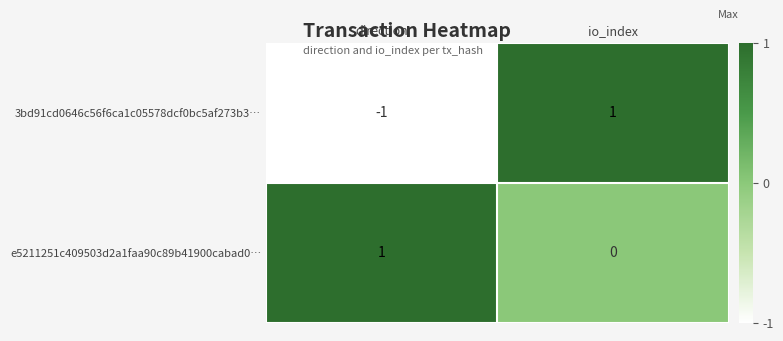

The e5211251c409503d2a1faa90c89b41900cabad0… series shows 0 at direction. True or false?

False